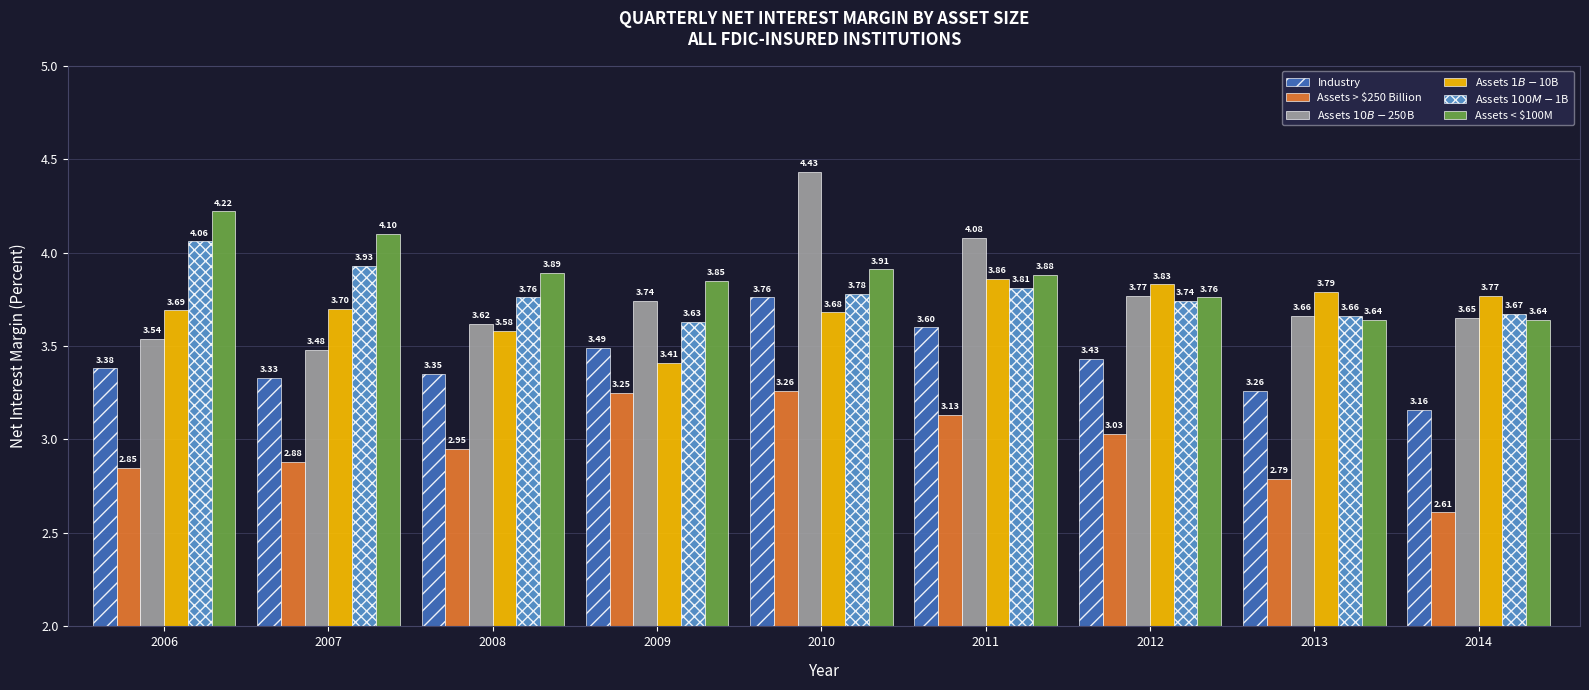

What is the difference between the Assets < $100M values at 2008 and 2006?

0.3